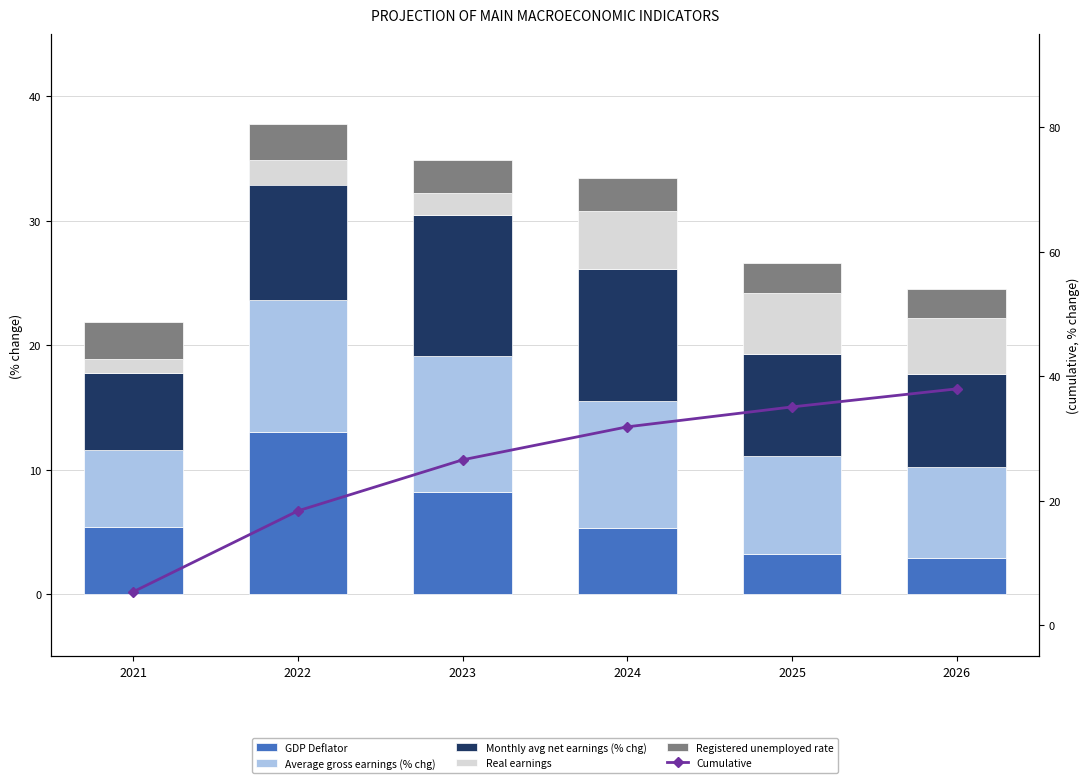

Is the value of GDP Deflator at 2023 greater than the value of Registered unemployed rate at 2021?

Yes